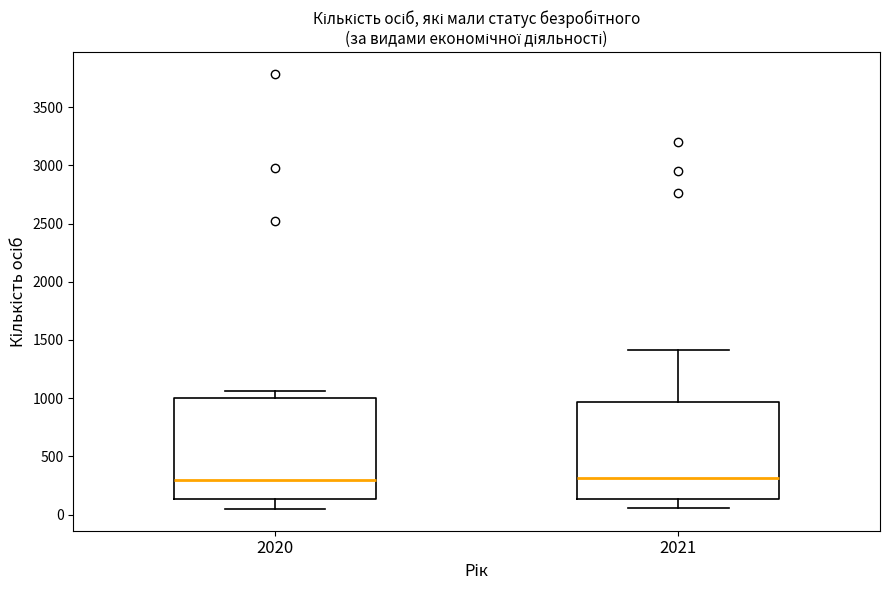

Reading left to right, transcribe this box plot: for each box, give where its median line is, the range the box spans, and where its two whiskers end, as read against the y-axis. The values are not printed on the chart, so give them approximately, as read against the axis.

2020: median 300, box 150 to 1000, whiskers 50 to 1050
2021: median 300, box 150 to 950, whiskers 50 to 1400